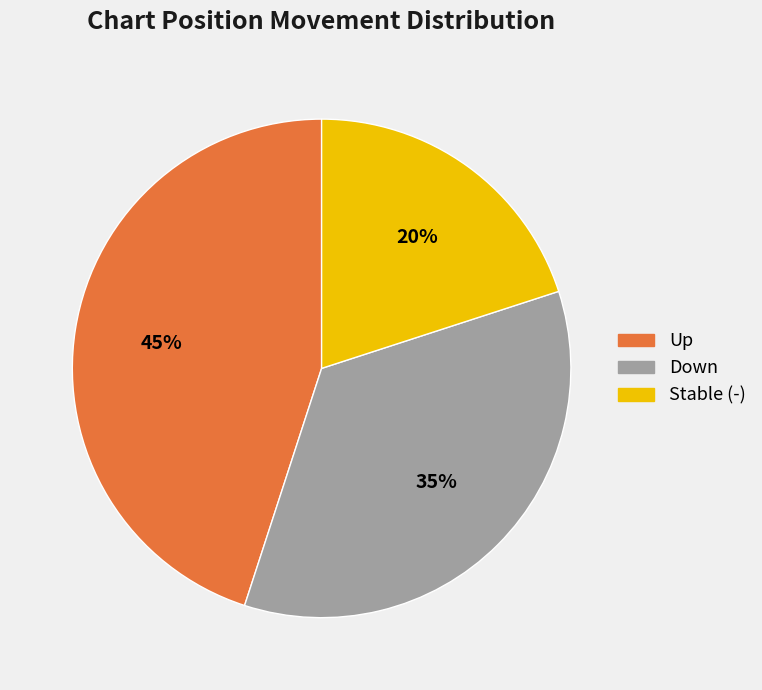

Count the number of slices in the pie.

3